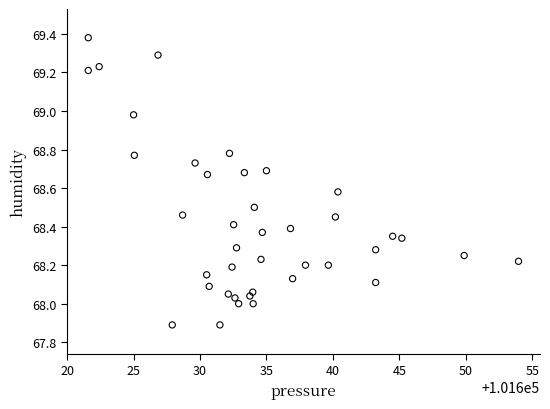

What is the range of X values (max minus min)?

32.4